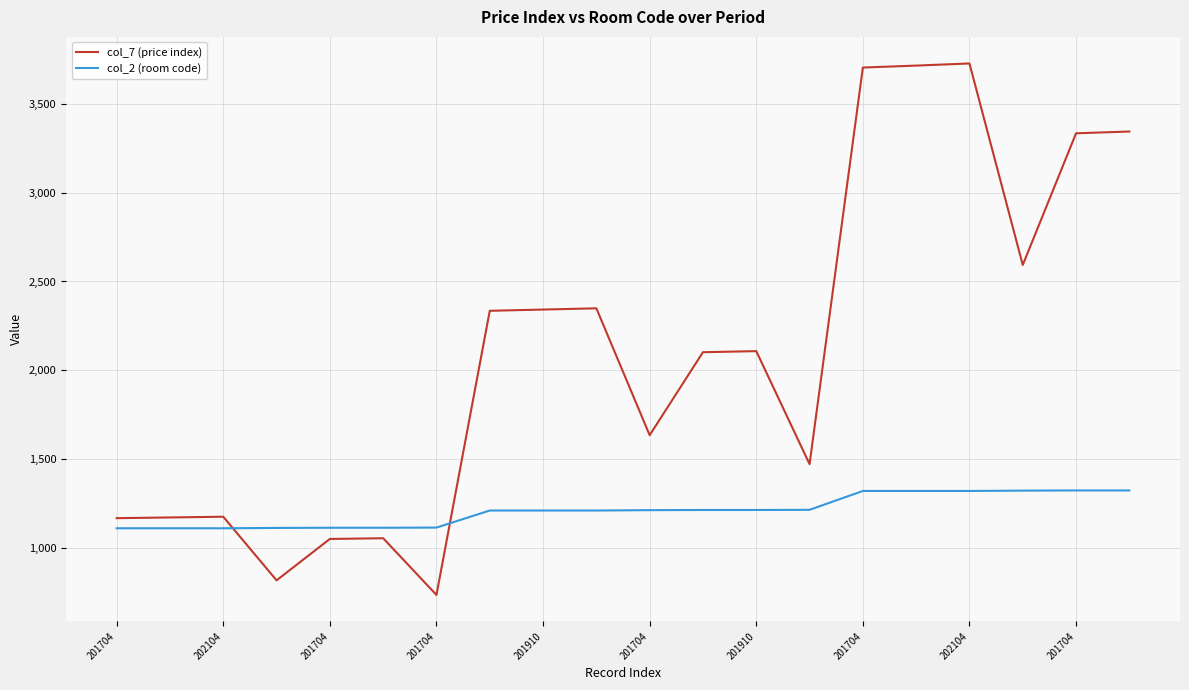

What is the minimum value shown in the chart?

736